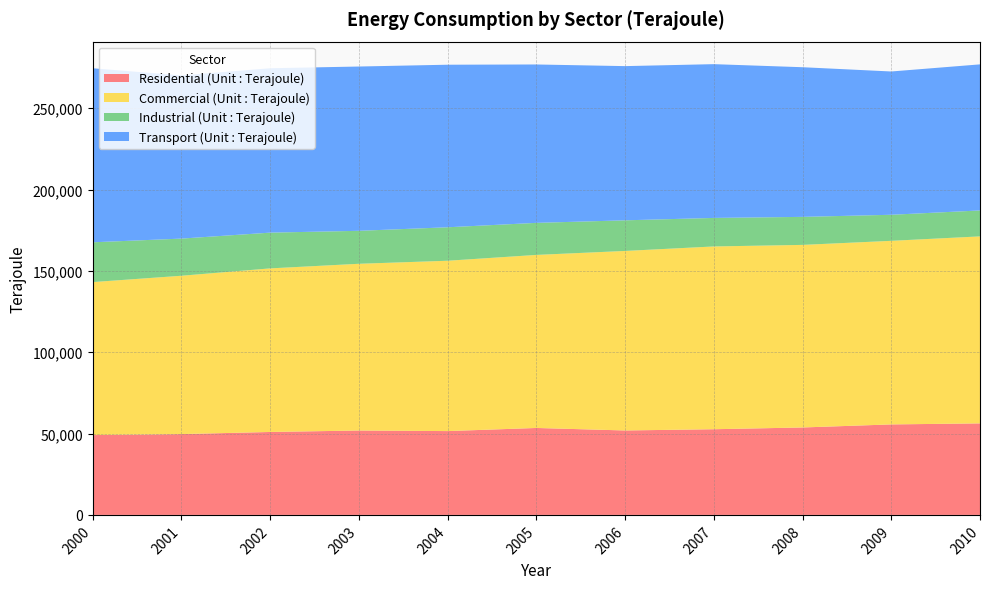

Reading left to right, list all the values displayed in this chart.

Residential (Unit : Terajoule): 2000=49066	2001=49675	2002=50978	2003=51874	2004=51524	2005=53442	2006=51906	2007=52667	2008=53744	2009=55625	2010=56259
Commercial (Unit : Terajoule): 2000=94043	2001=97332	2002=100557	2003=102492	2004=104711	2005=106374	2006=110353	2007=112353	2008=112238	2009=112851	2010=114953
Industrial (Unit : Terajoule): 2000=24466	2001=22845	2002=21981	2003=20272	2004=20579	2005=19709	2006=18829	2007=17540	2008=17226	2009=16024	2010=15947
Transport (Unit : Terajoule): 2000=106984	2001=100310	2002=101048	2003=100989	2004=99921	2005=97361	2006=94784	2007=94521	2008=91991	2009=88071	2010=89794